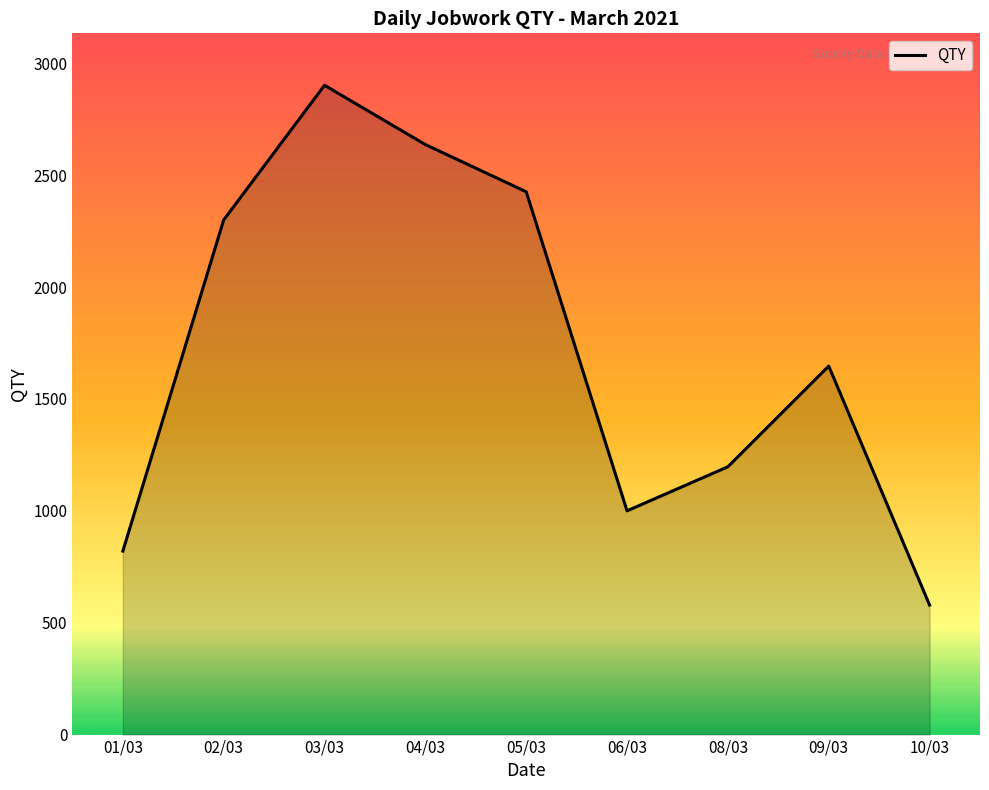

What is the ratio of the value at 04/03 to the value at 09/03?

1.6